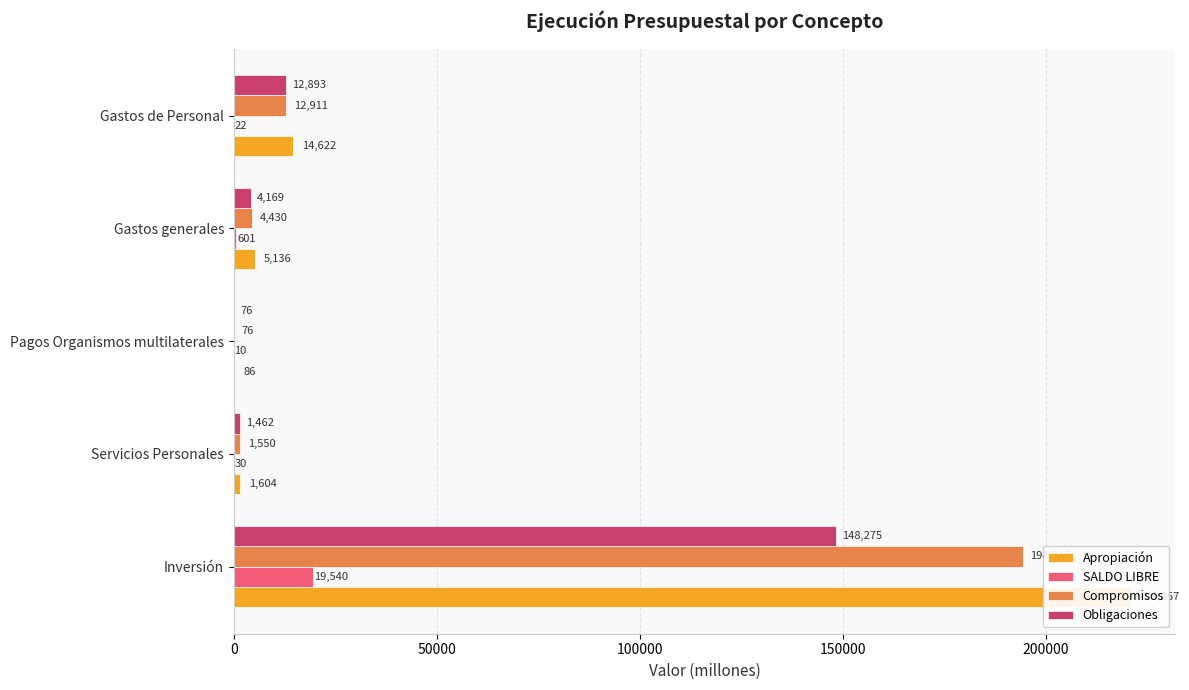

What is the sum of all Compromisos values?

213313.8